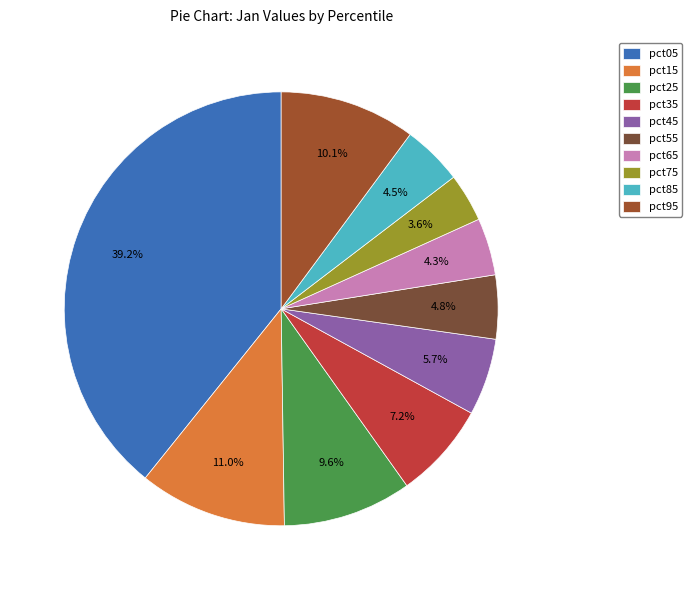

Which category has the biggest portion of the pie?

pct05